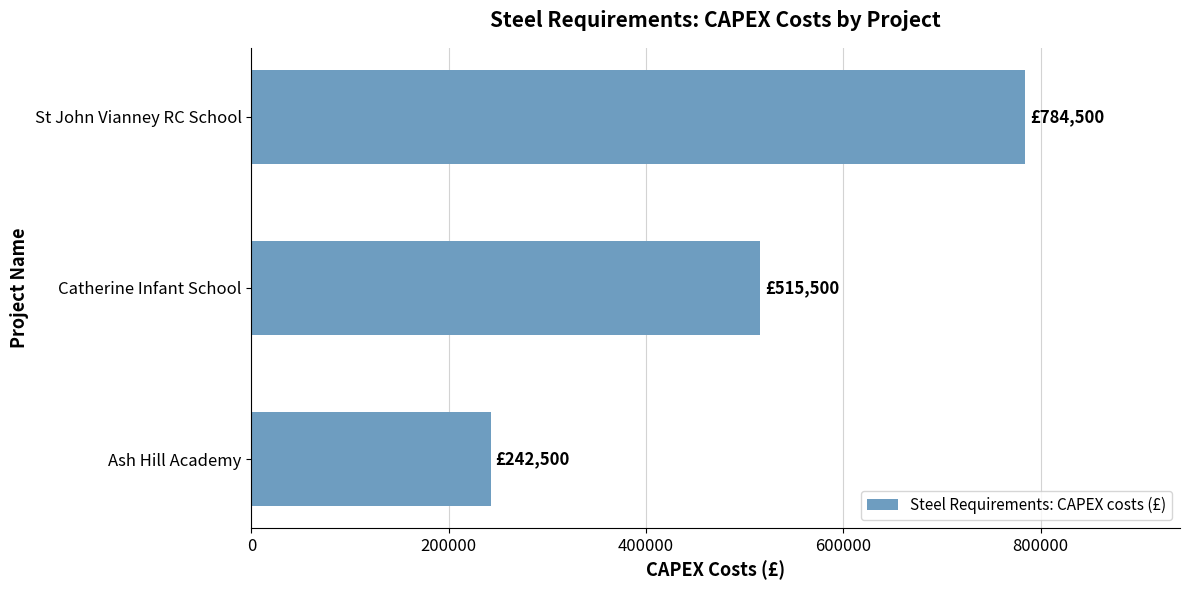

What is the greatest value displayed?

784500